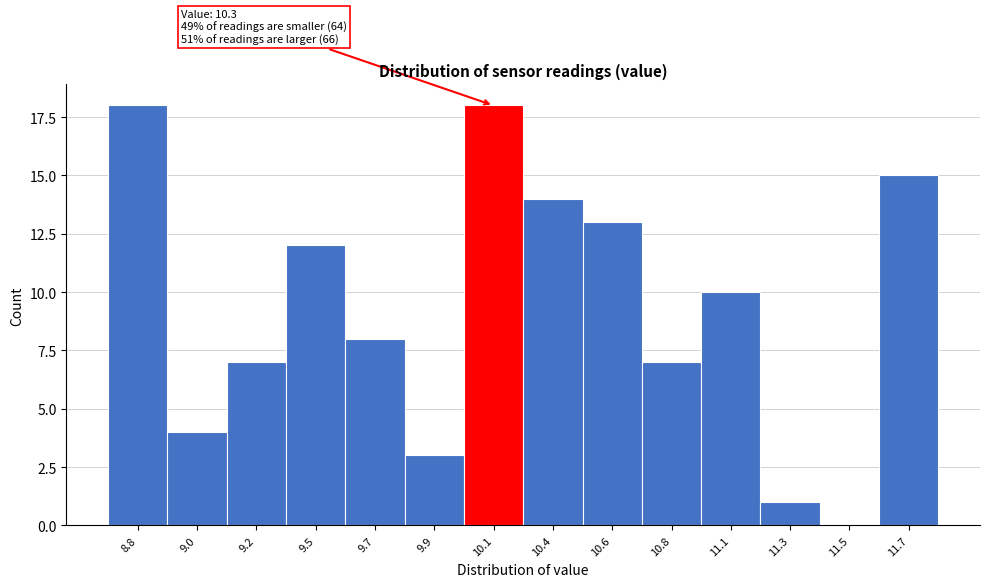

Reading left to right, list all the values displayed in this chart.

8.8=18	9.0=4	9.2=7	9.5=12	9.7=8	9.9=3	10.1=18	10.4=14	10.6=13	10.8=7	11.1=10	11.3=1	11.5=0	11.7=15